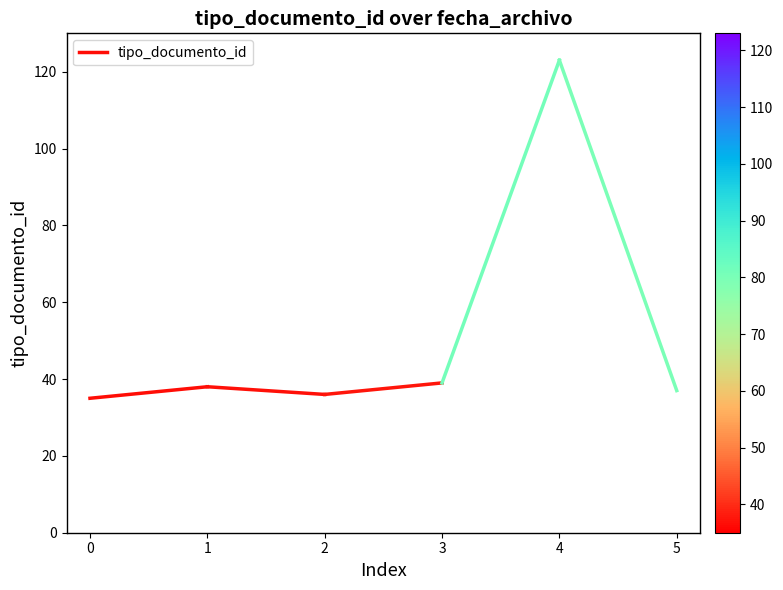

What is the value of the 2nd point from the left?

38